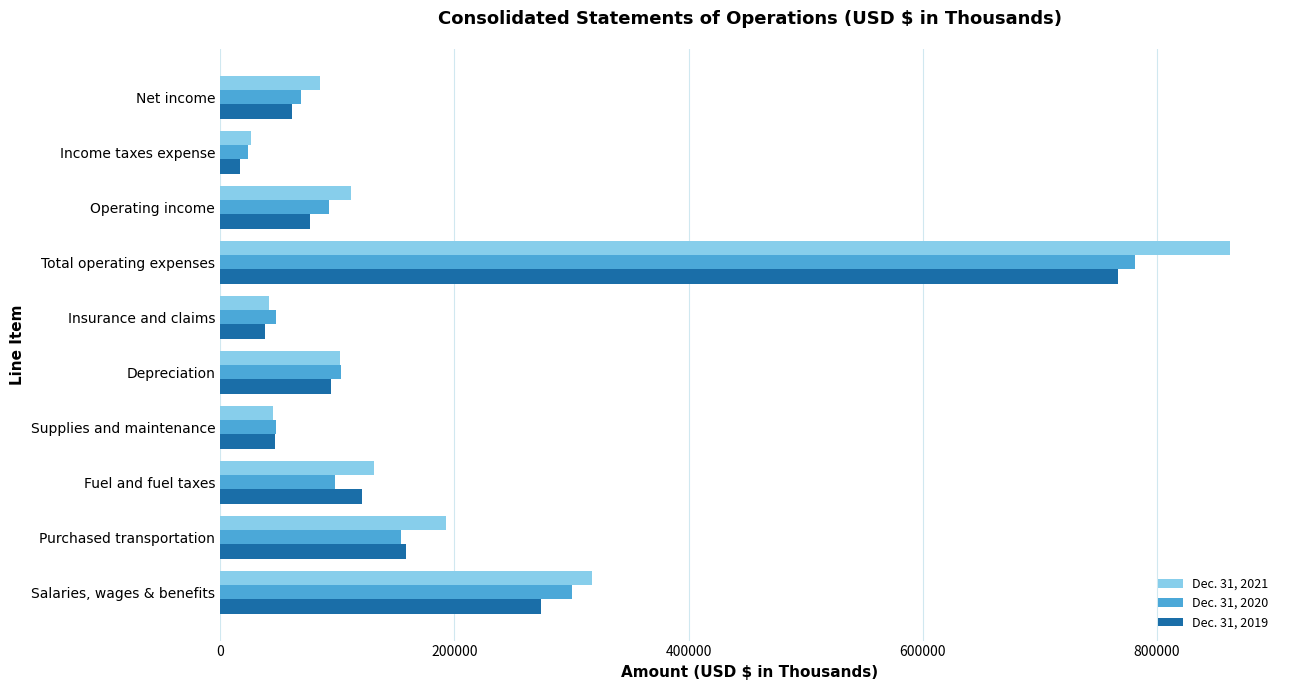

Is it true that Dec. 31, 2019 equals 101970 at Net income?

False